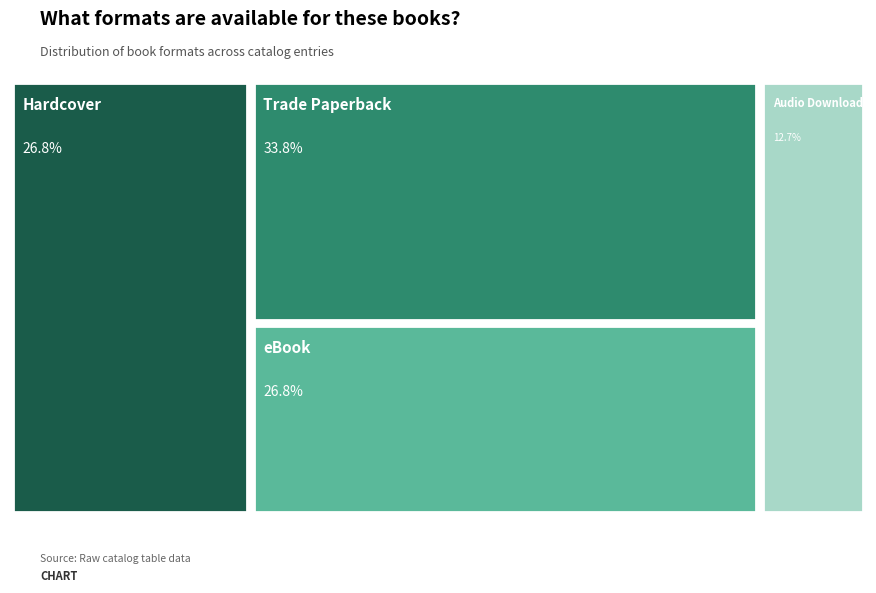

To the nearest percent, what is the difference between the Audio Download and Trade Paperback slice percentages?

21%